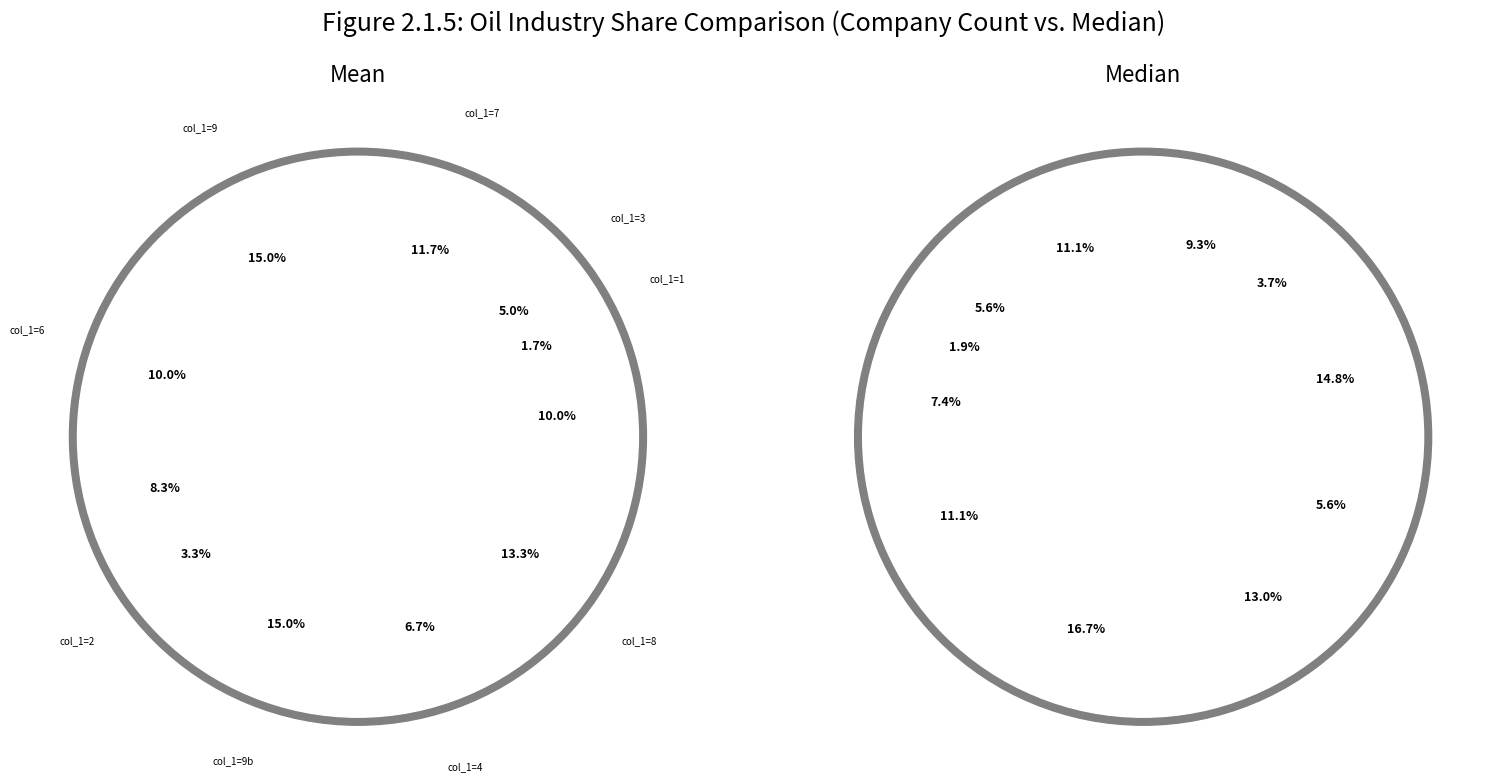

Which series changed the most between 9_3 and 7?

Mean